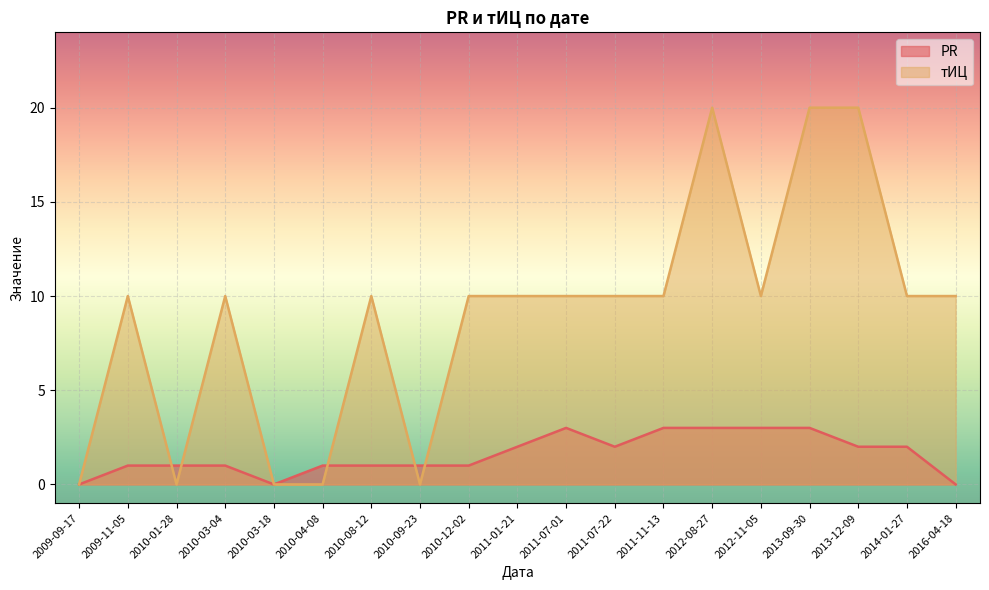

How many тИЦ values are between 0 and 10?

16